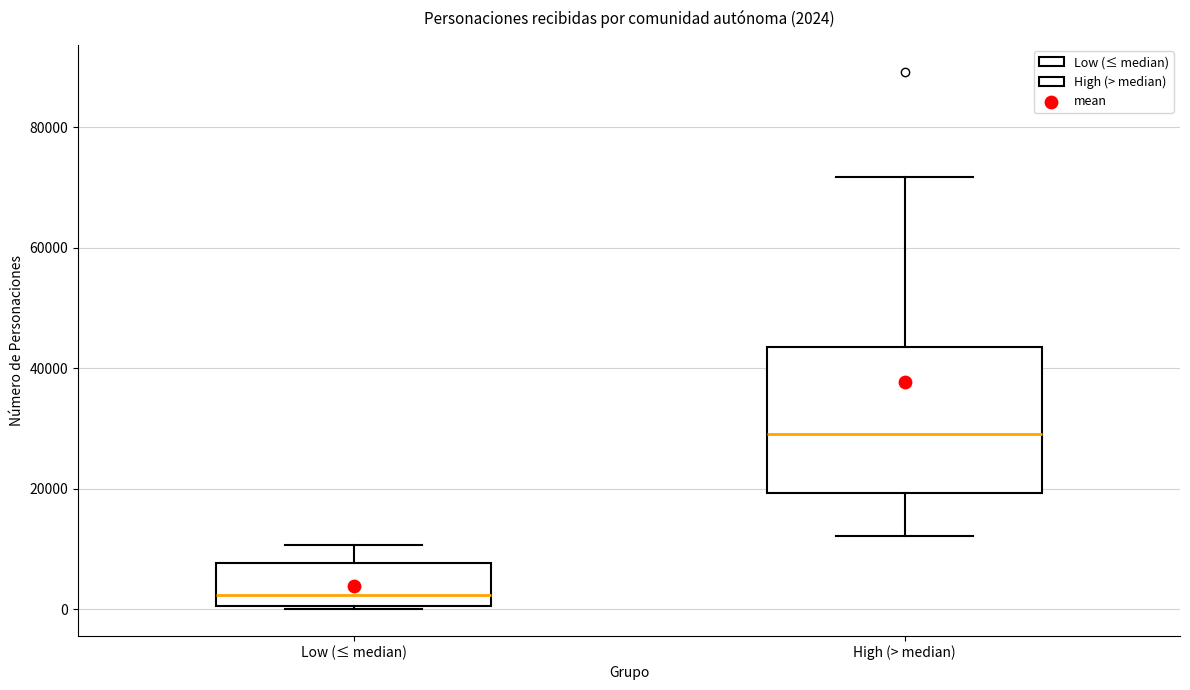

Which box has the lowest median line?

Low (≤ median)